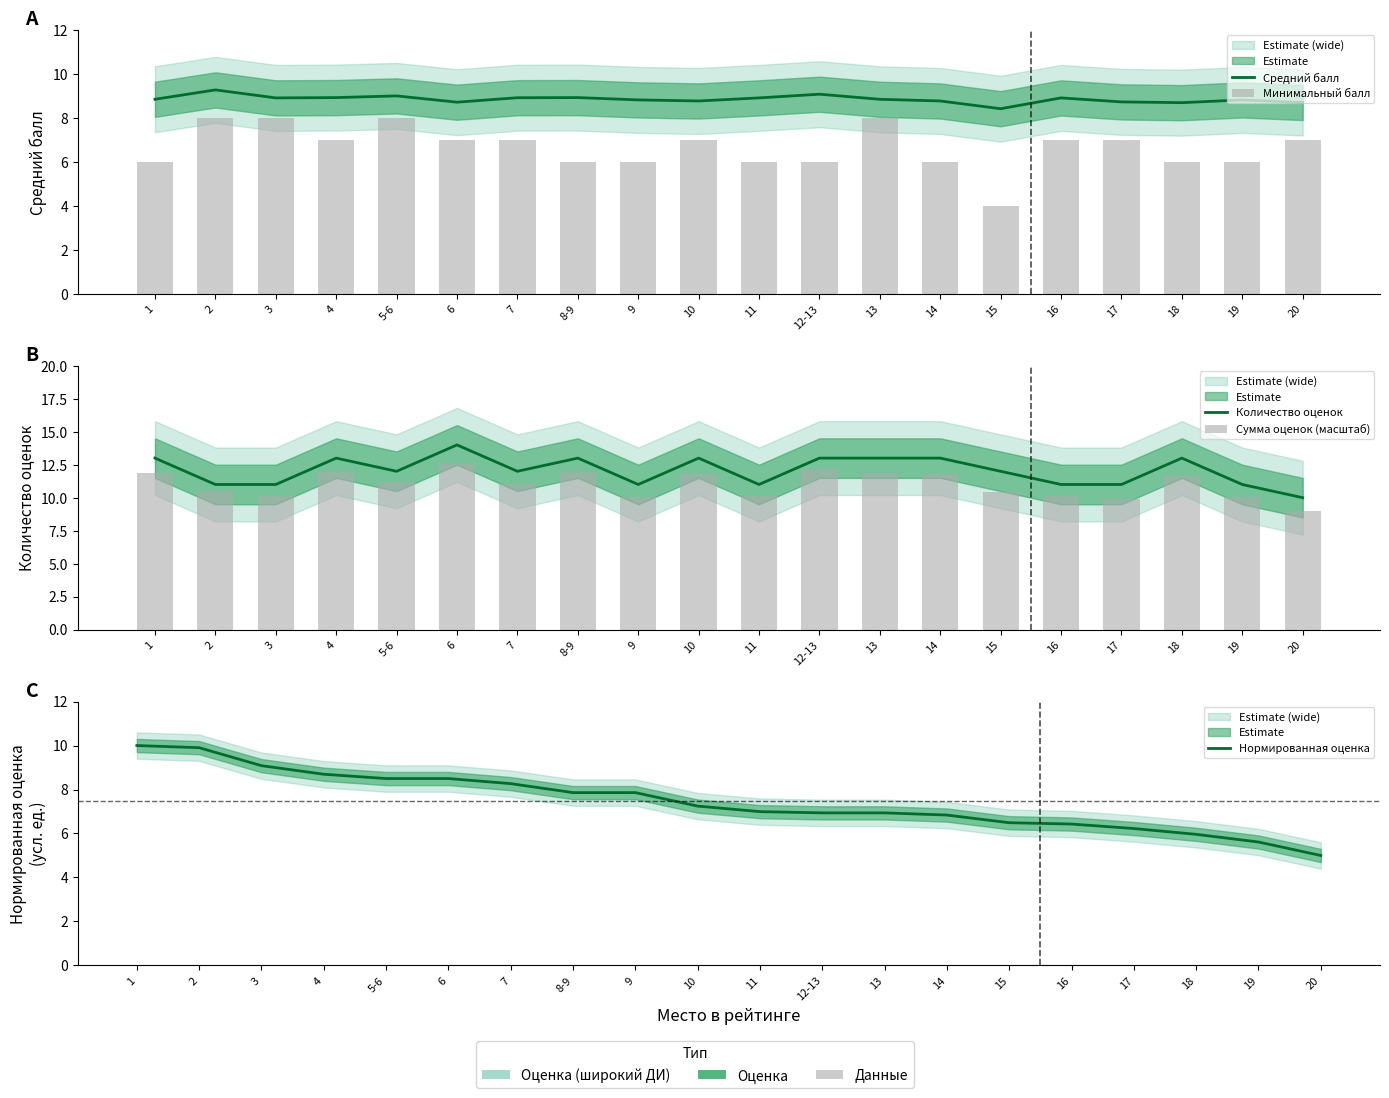

What is the difference between the maximum and minimum values in the Средний балл series?

0.9